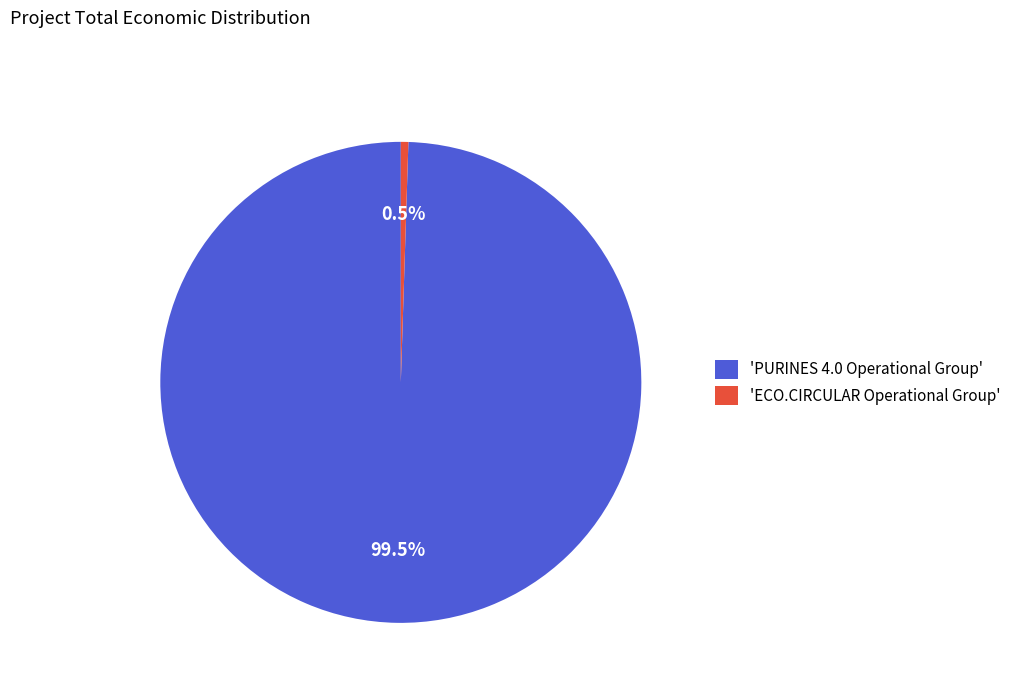

What percentage is NOT represented by 'ECO.CIRCULAR Operational Group'?

99.5%